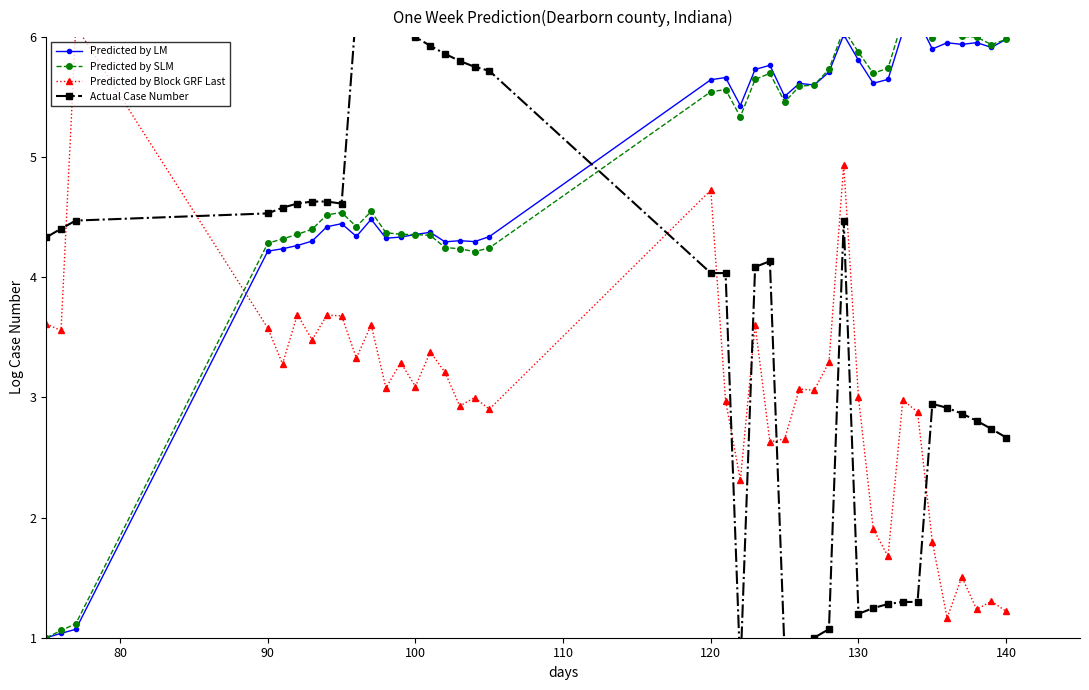

How many interior local valleys does the Predicted by Block GRF Last series have?

14